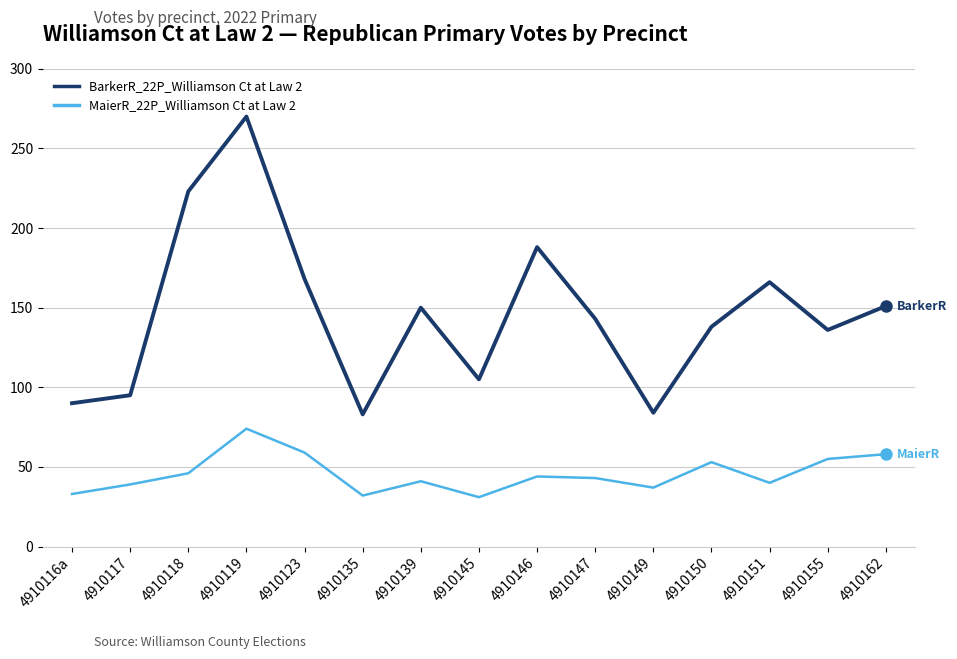

Where is the first local minimum for BarkerR_22P_Williamson Ct at Law 2?

4910135